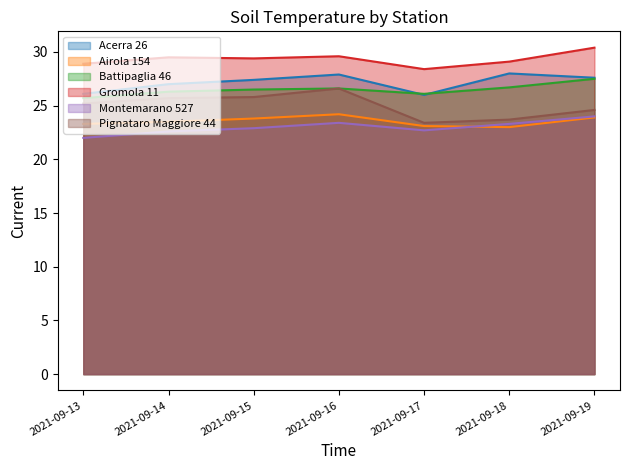

True or false: Montemarano 527 and Pignataro Maggiore 44 intersect in this chart.

False